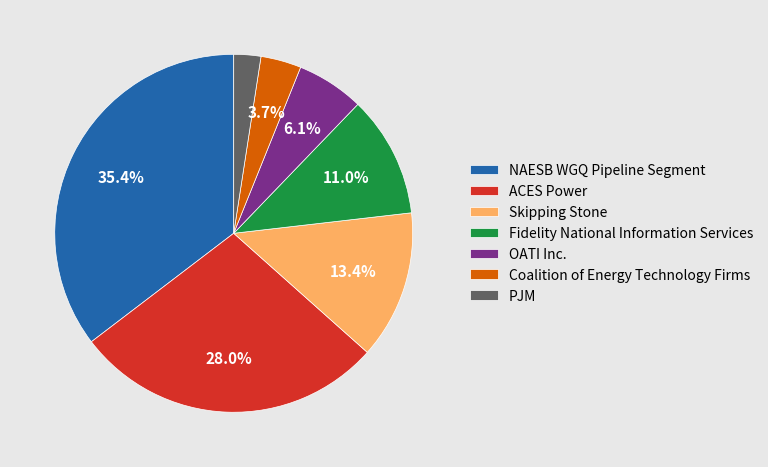

What is the largest slice in the pie chart?

NAESB WGQ Pipeline Segment